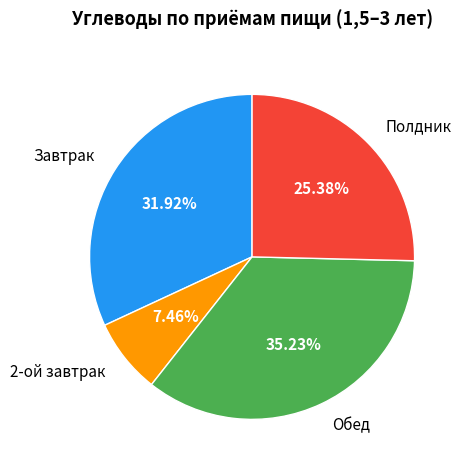

Is it true that Полдник is 25% of the pie?

True